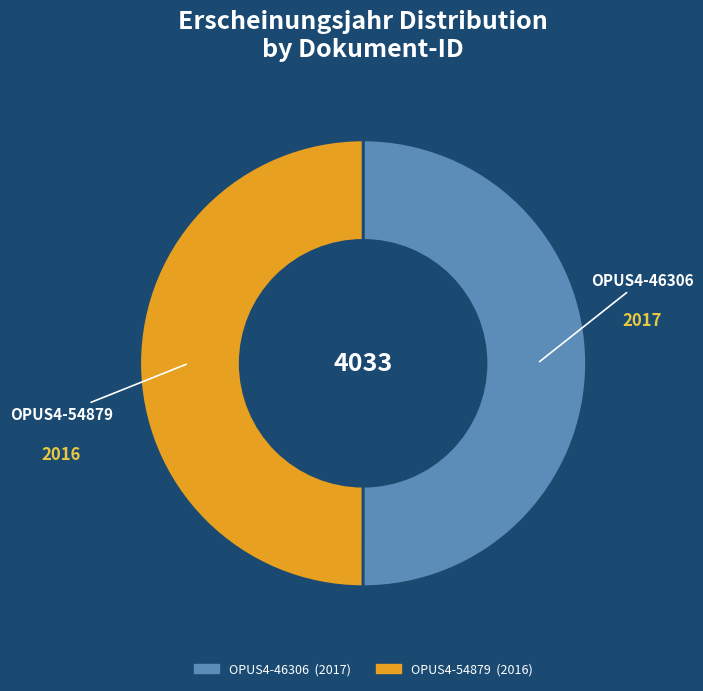

True or false: OPUS4-54879 accounts for 65% of the total.

False